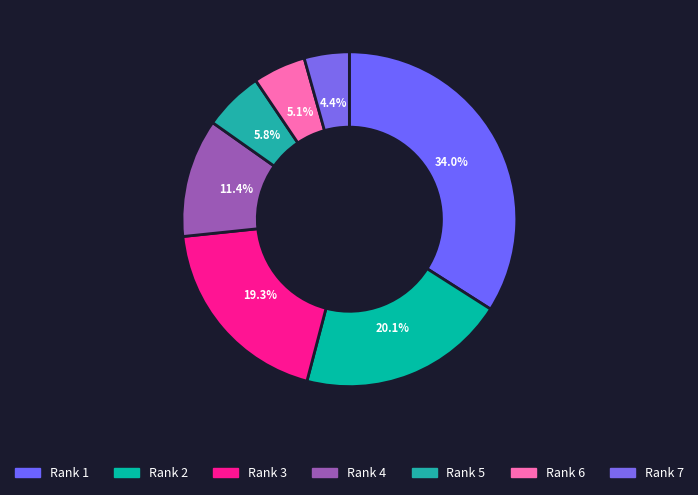

Does any single category account for the majority?

No